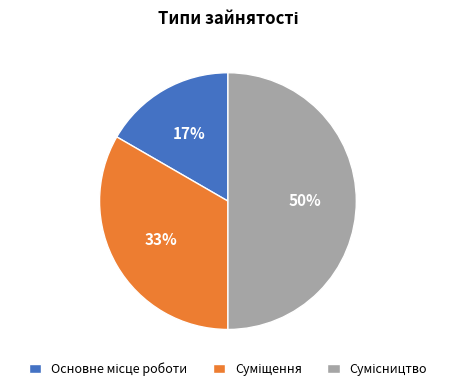

To the nearest percent, what is the difference between the largest and smallest slice percentages?

33%